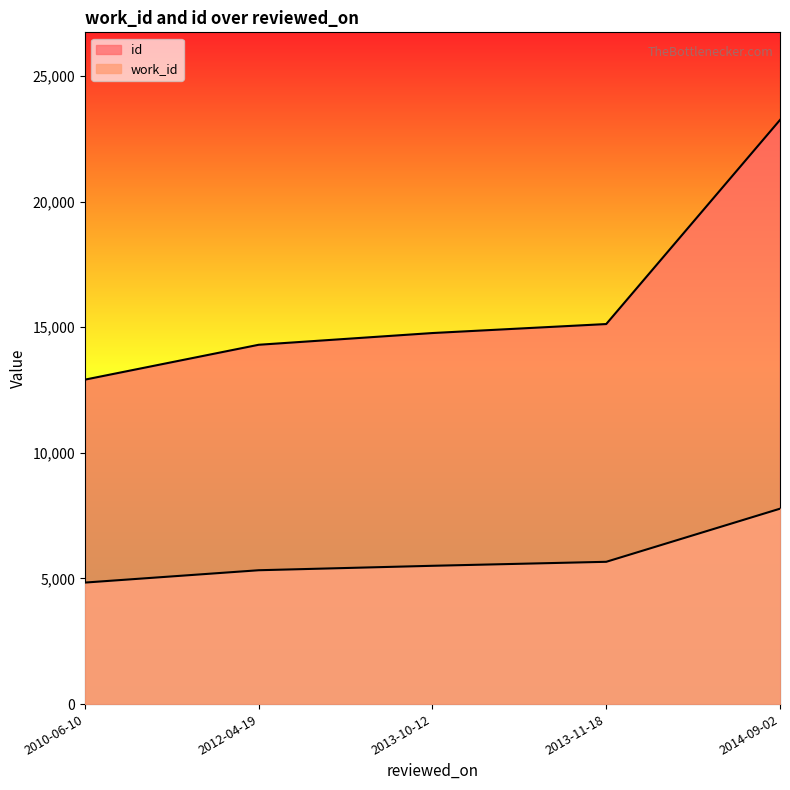

Rank the series at 2014-09-02 from highest to lowest value.

id, work_id